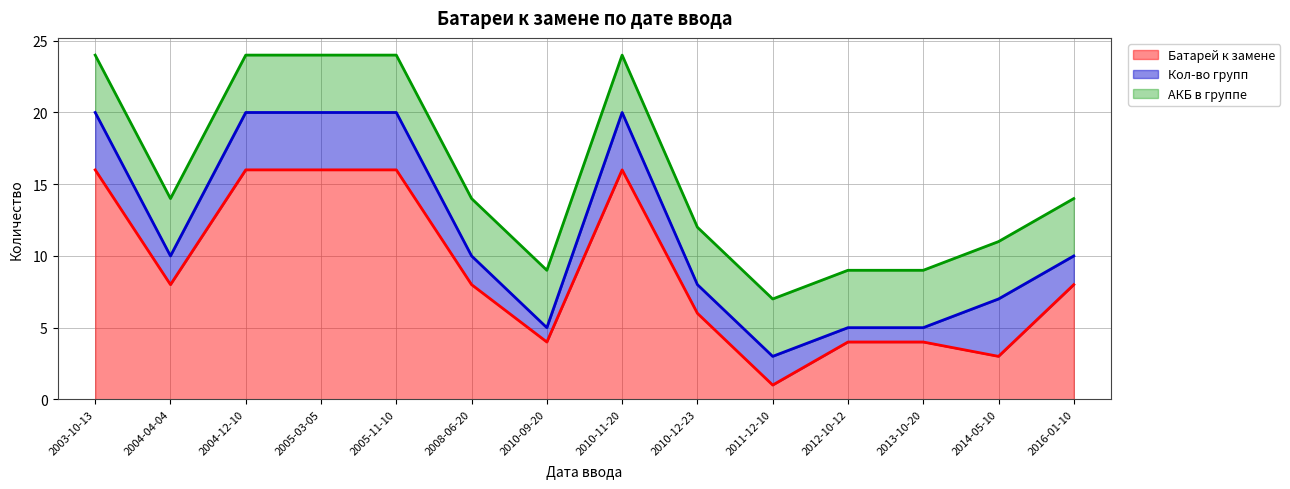

What is the average value of the Батарей к замене series?

9